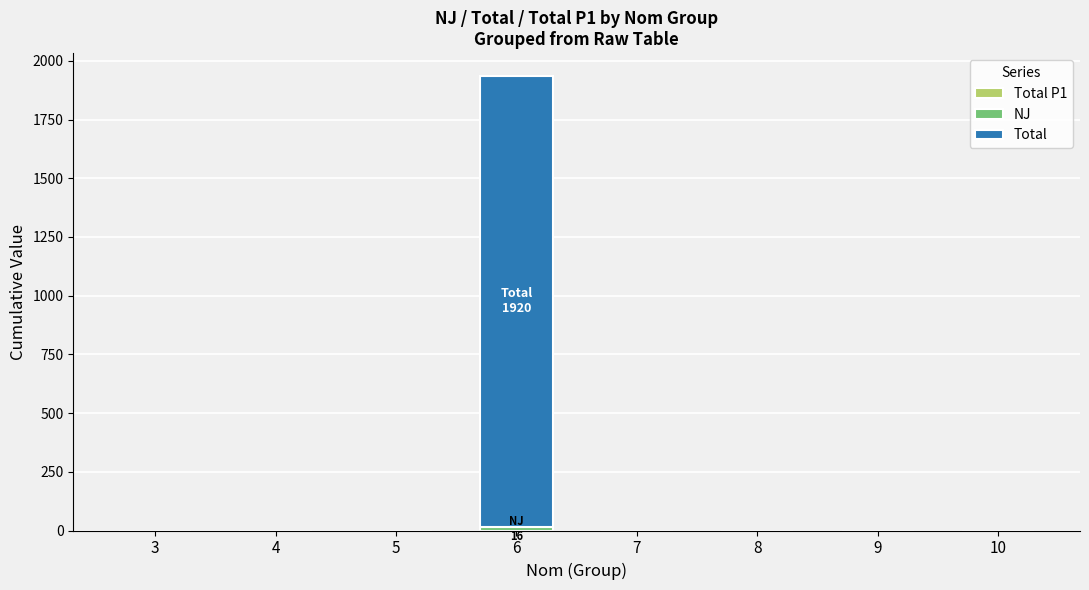

At which category is the sum across all series the highest?

6